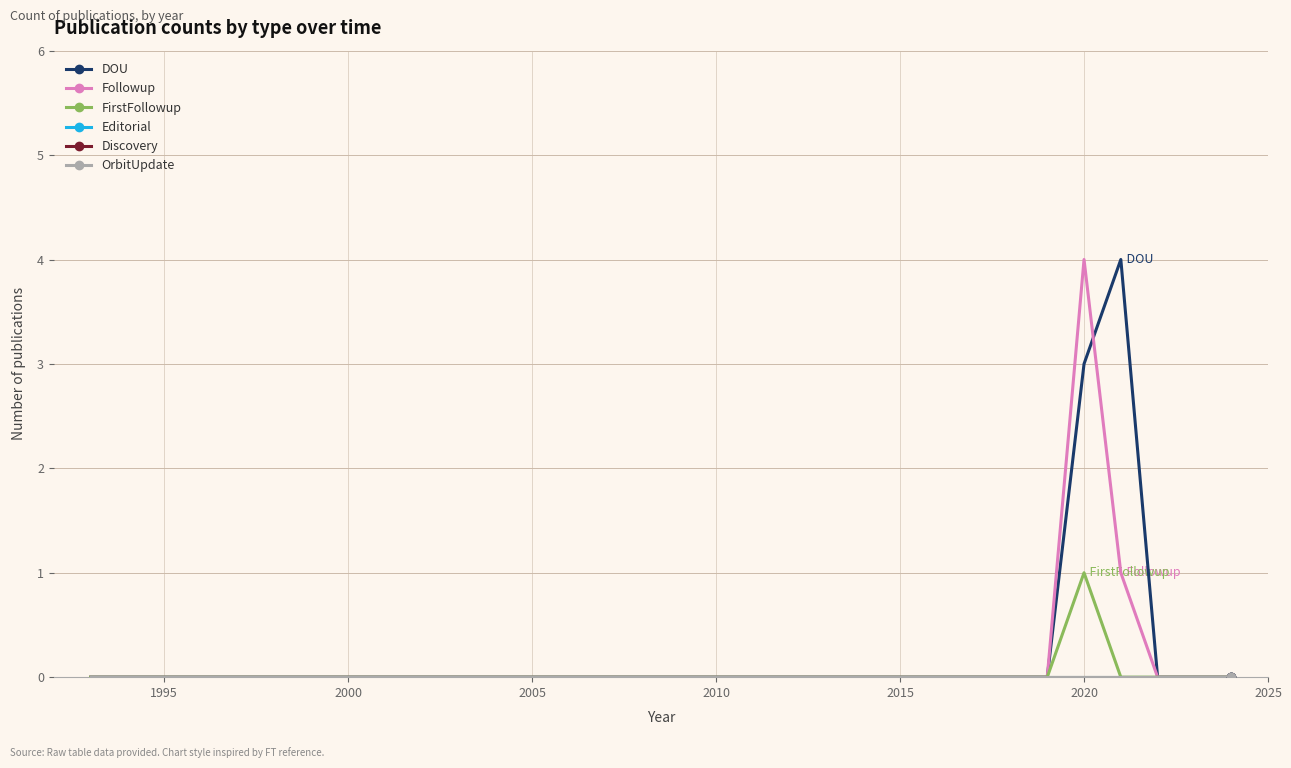

Reading left to right, what are all the values shown in this chart?

DOU: 0	0	0	0	0	0	0	0	0	0	0	0	0	0	0	0	0	0	0	0	0	0	0	0	0	0	0	3	4	0	0	0
Followup: 0	0	0	0	0	0	0	0	0	0	0	0	0	0	0	0	0	0	0	0	0	0	0	0	0	0	0	4	1	0	0	0
FirstFollowup: 0	0	0	0	0	0	0	0	0	0	0	0	0	0	0	0	0	0	0	0	0	0	0	0	0	0	0	1	0	0	0	0
Editorial: 0	0	0	0	0	0	0	0	0	0	0	0	0	0	0	0	0	0	0	0	0	0	0	0	0	0	0	0	0	0	0	0
Discovery: 0	0	0	0	0	0	0	0	0	0	0	0	0	0	0	0	0	0	0	0	0	0	0	0	0	0	0	0	0	0	0	0
OrbitUpdate: 0	0	0	0	0	0	0	0	0	0	0	0	0	0	0	0	0	0	0	0	0	0	0	0	0	0	0	0	0	0	0	0